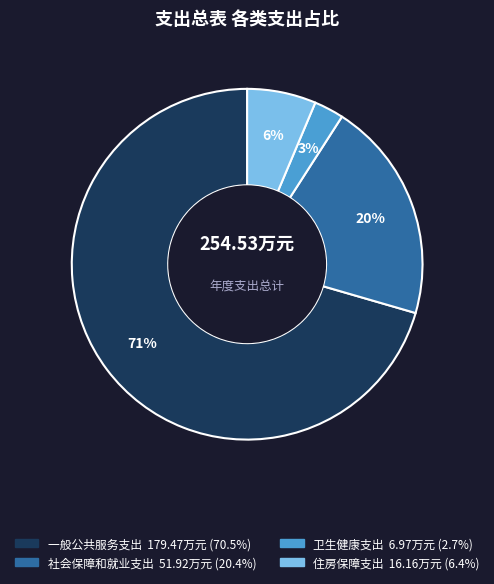

How many slices are in this pie chart?

4